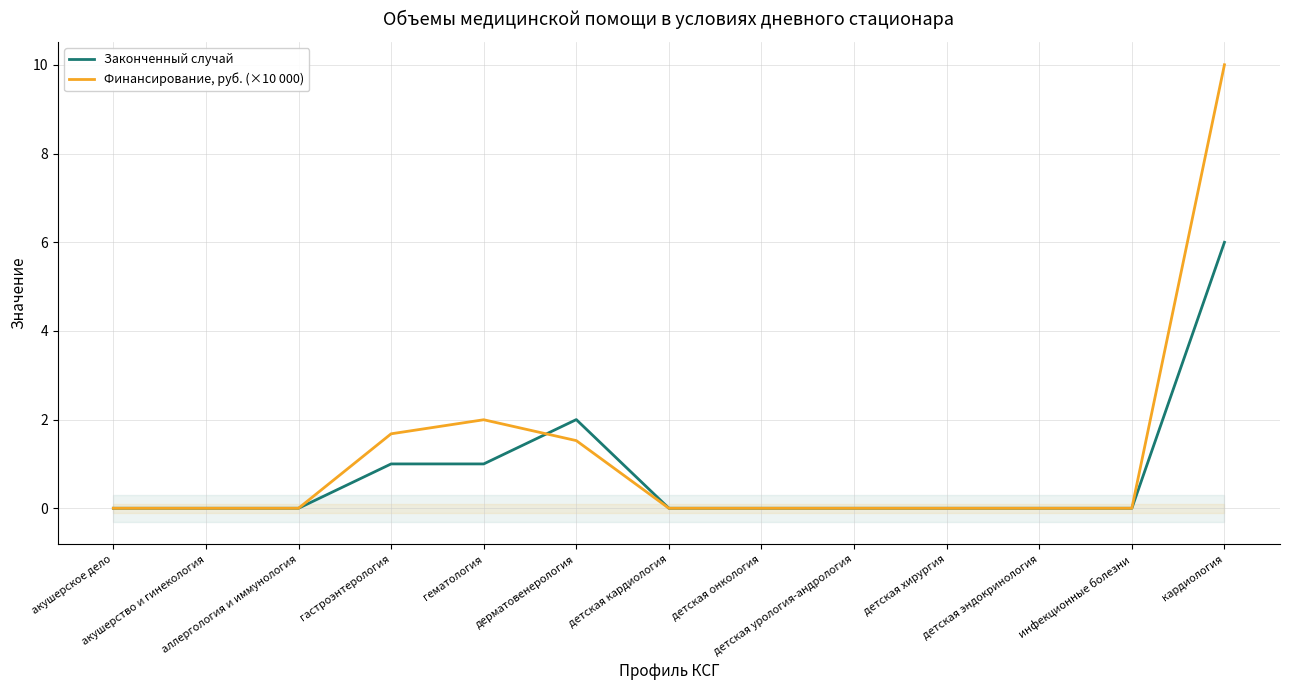

How many values in the Финансирование, руб. (×10 000) series exceed 0?

4